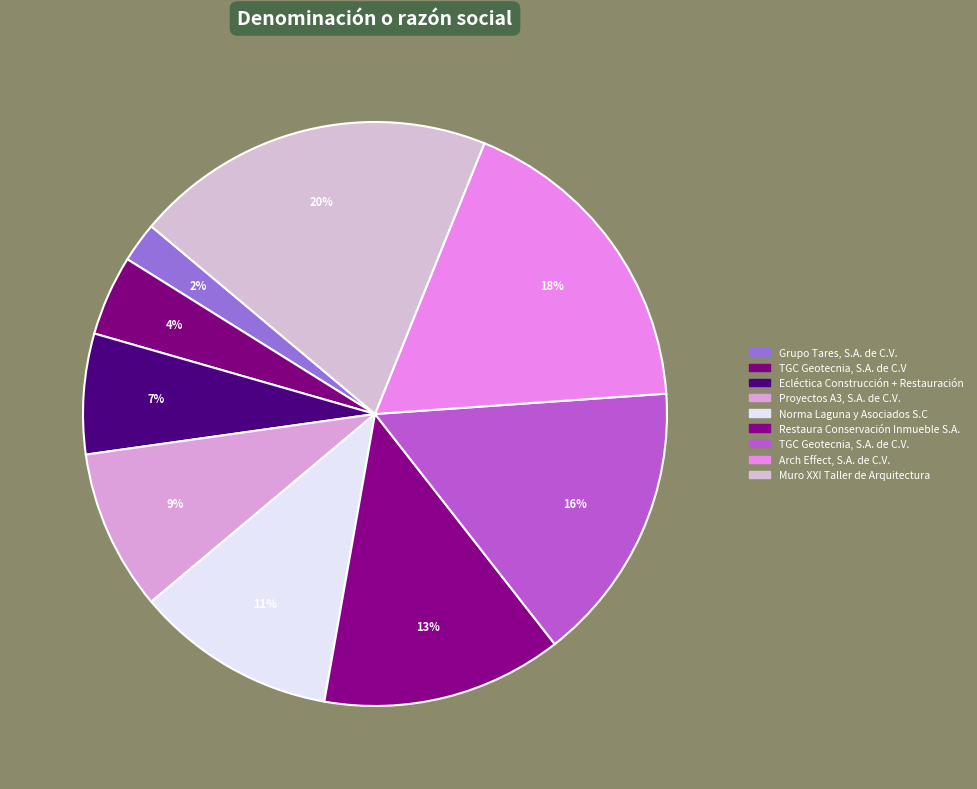

How many slices are in this pie chart?

9